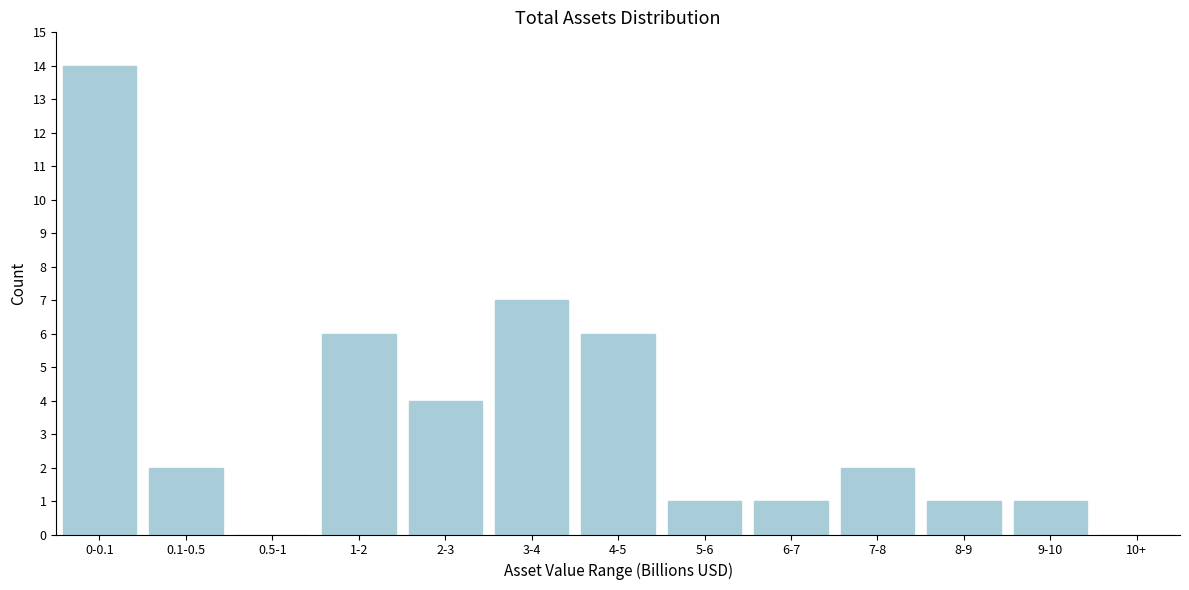

Reading left to right, extract all data points from this chart.

0-0.1=14	0.1-0.5=2	0.5-1=0	1-2=6	2-3=4	3-4=7	4-5=6	5-6=1	6-7=1	7-8=2	8-9=1	9-10=1	10+=0